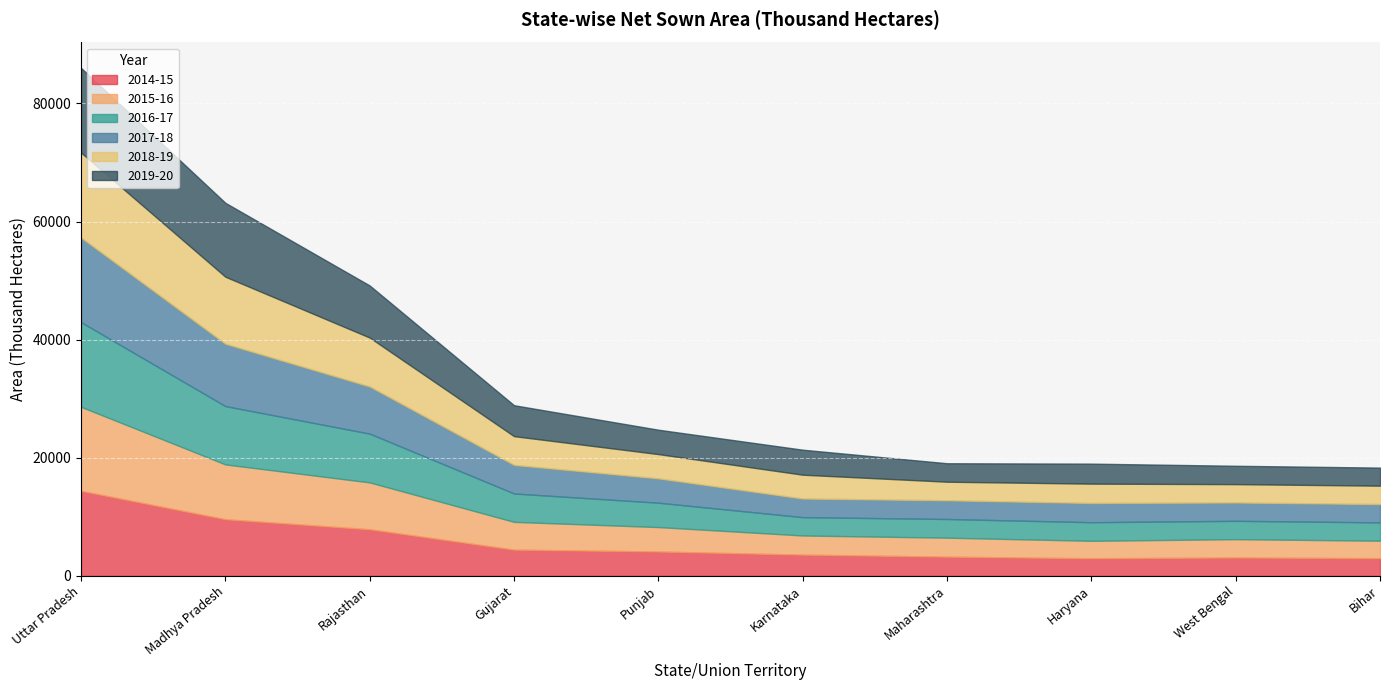

At which category is the sum across all series the highest?

Uttar Pradesh